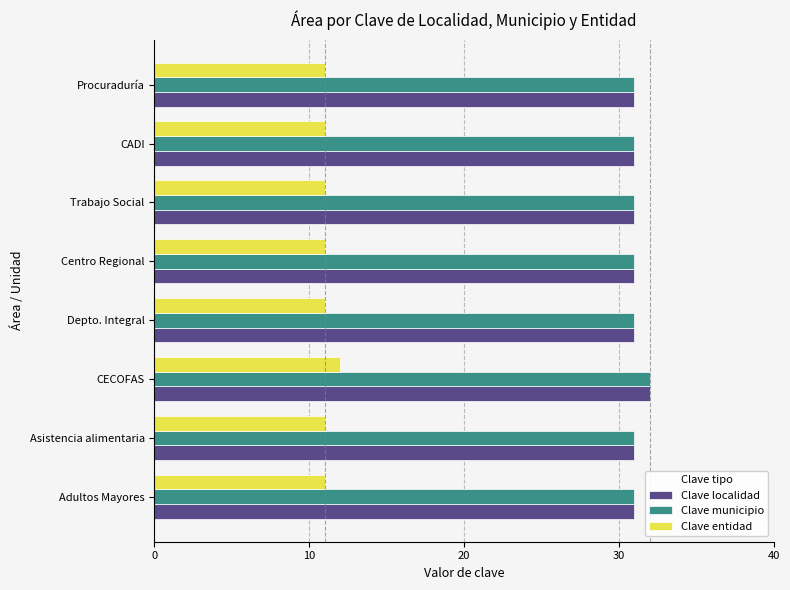

What is the minimum value for Clave entidad?

11